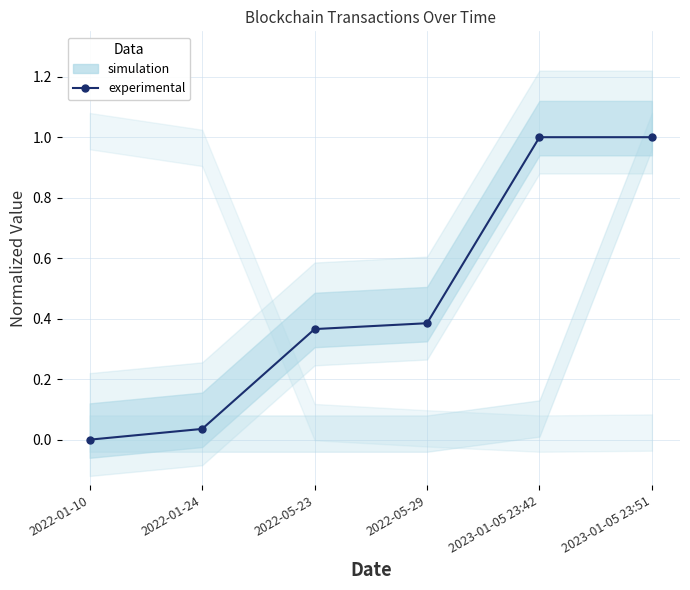

List the labels in order of value, smallest first.

2022-01-10, 2022-01-24, 2022-05-23, 2022-05-29, 2023-01-05 23:42, 2023-01-05 23:51